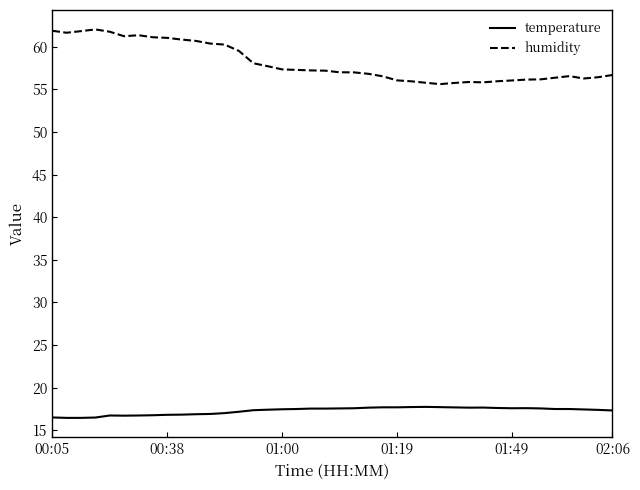

Which series has the largest total across all categories?

humidity